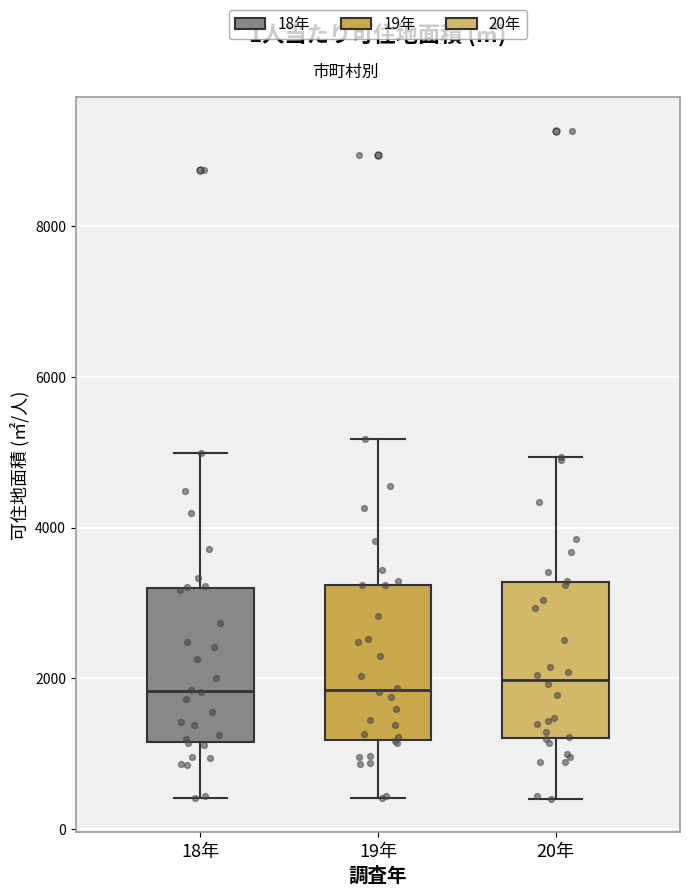

Reading left to right, read every box against the y-axis: the position of its median line, the range the box covers, and the ends of its whiskers. The values are not printed on the chart, so give them approximately, as read against the axis.

18年: median 1800, box 1200 to 3200, whiskers 400 to 5000
19年: median 1800, box 1200 to 3200, whiskers 400 to 5200
20年: median 2000, box 1200 to 3200, whiskers 400 to 5000